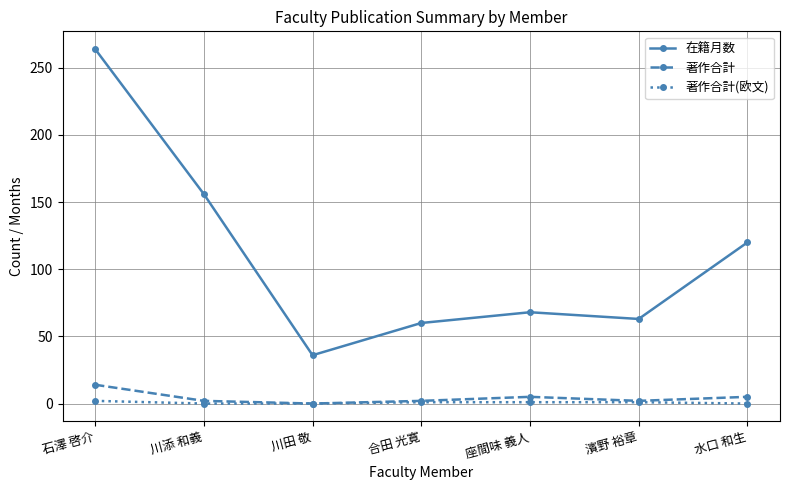

The 著作合計 series shows 5 at 座間味 義人. True or false?

True